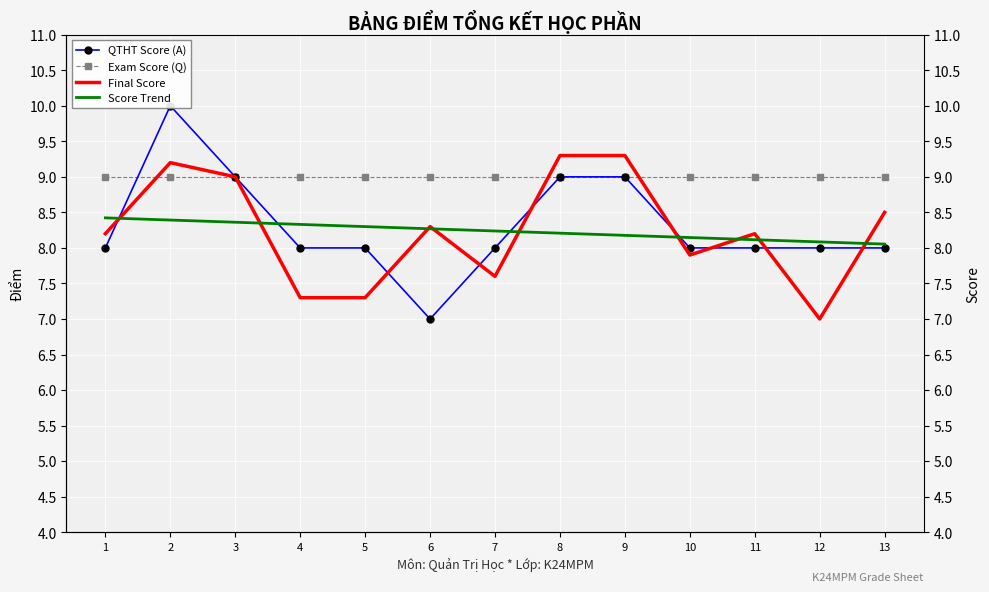

What value does the Exam Score (Q) series have at 8?

9.0